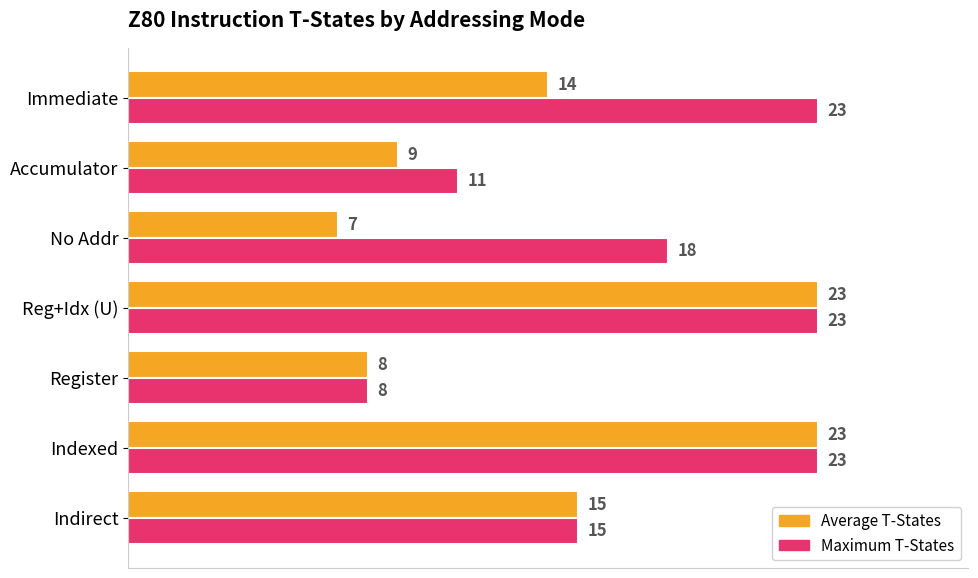

At Accumulator, list the series in order from largest to smallest.

Maximum T-States, Average T-States